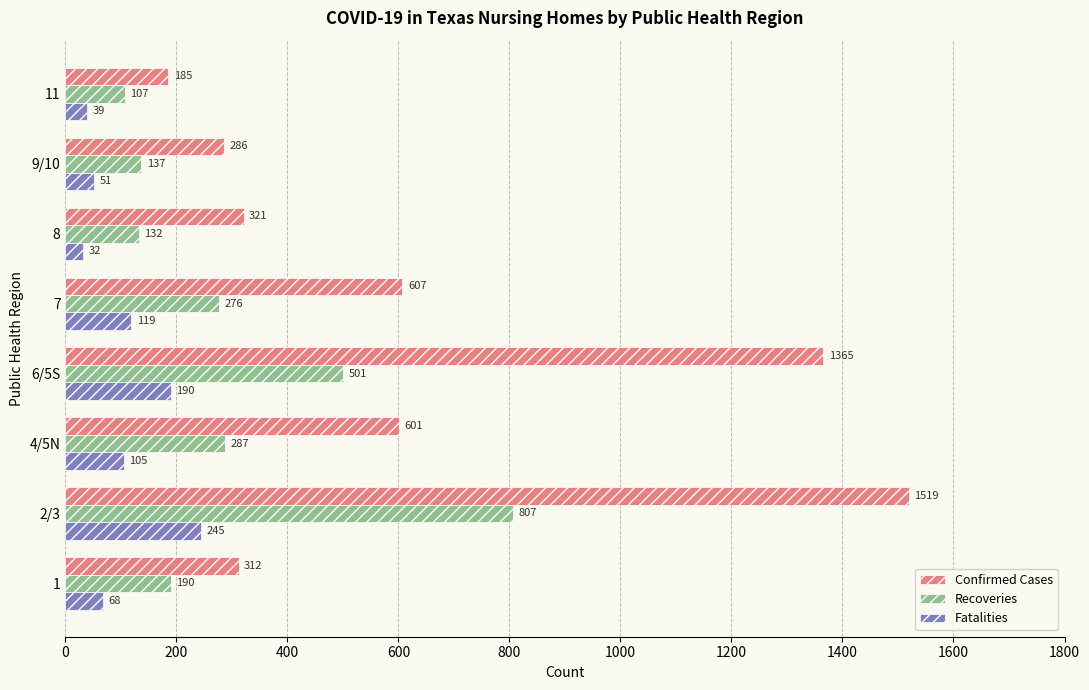

At which label is Recoveries closest to 457?

6/5S